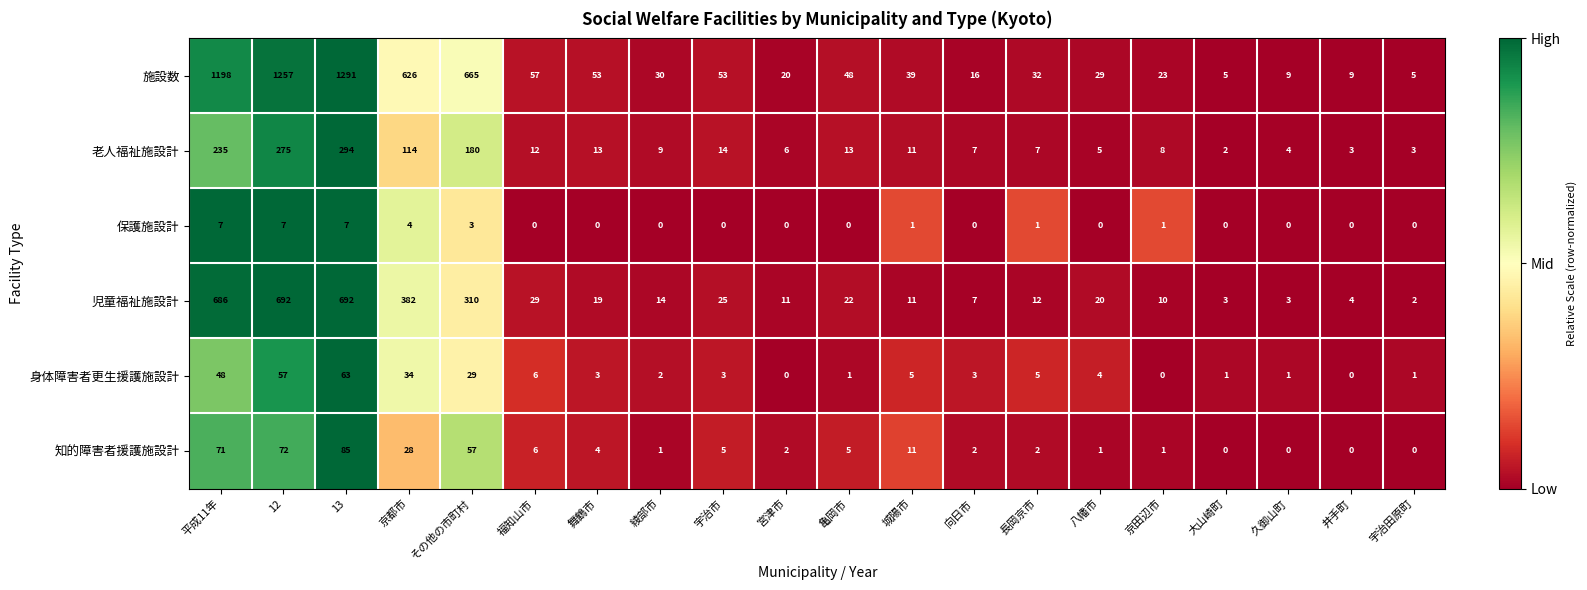

What is the total value across all series at 京都市?

1188